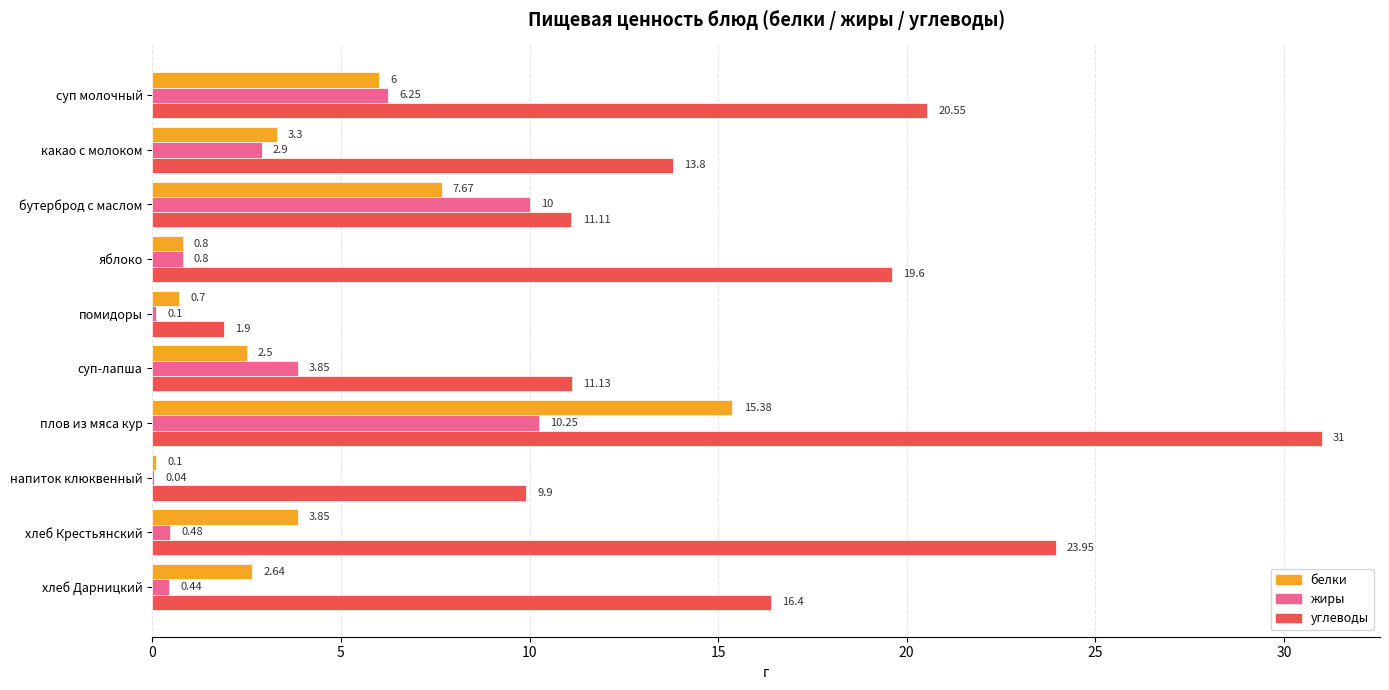

What is the sum of all жиры values?

35.1